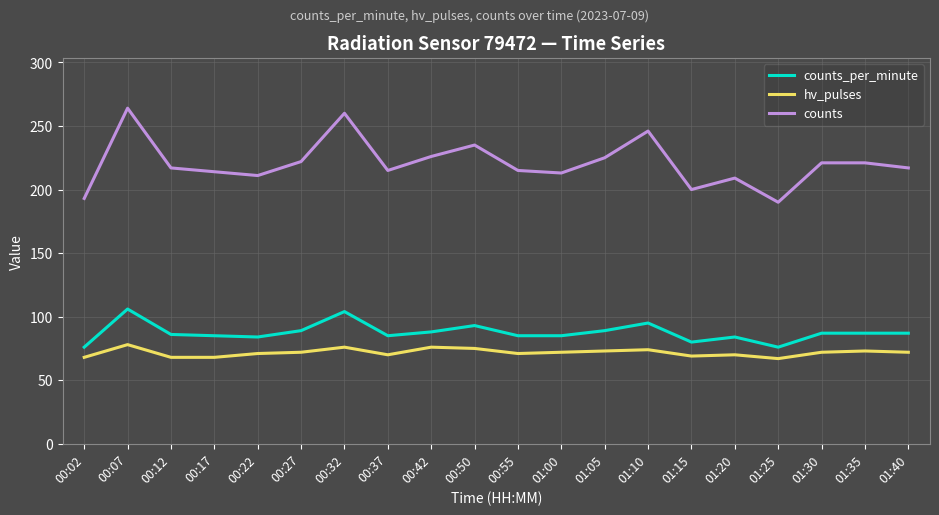

What is the difference between the second highest and second lowest values in the counts series?

67